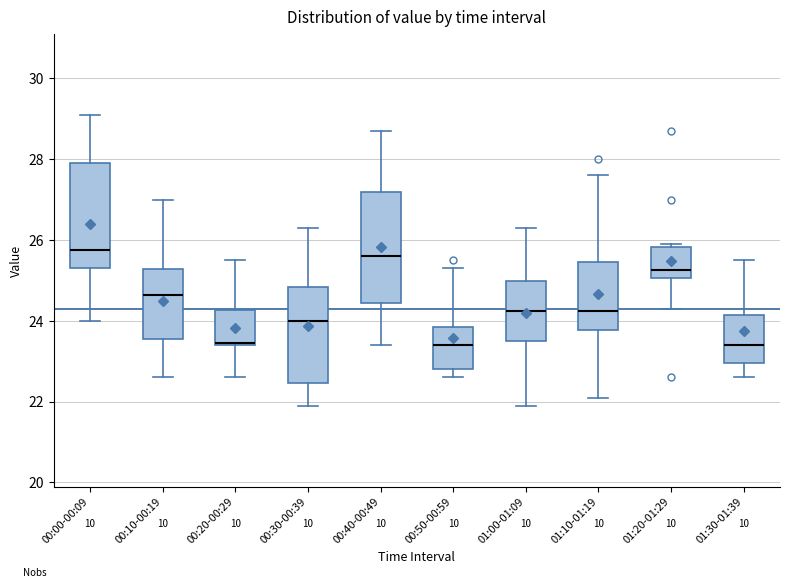

Reading left to right, transcribe this box plot: for each box, give where its median line is, the range the box spans, and where its two whiskers end, as read against the y-axis. The values are not printed on the chart, so give them approximately, as read against the axis.

00:00-00:09: median 25.8, box 25.4 to 28.0, whiskers 24.0 to 29.2
00:10-00:19: median 24.6, box 23.6 to 25.2, whiskers 22.6 to 27.0
00:20-00:29: median 23.4, box 23.4 to 24.2, whiskers 22.6 to 25.6
00:30-00:39: median 24.0, box 22.4 to 24.8, whiskers 22.0 to 26.4
00:40-00:49: median 25.6, box 24.4 to 27.2, whiskers 23.4 to 28.8
00:50-00:59: median 23.4, box 22.8 to 23.8, whiskers 22.6 to 25.4
01:00-01:09: median 24.2, box 23.6 to 25.0, whiskers 22.0 to 26.4
01:10-01:19: median 24.2, box 23.8 to 25.4, whiskers 22.2 to 27.6
01:20-01:29: median 25.2, box 25.0 to 25.8, whiskers 24.4 to 26.0
01:30-01:39: median 23.4, box 23.0 to 24.2, whiskers 22.6 to 25.6